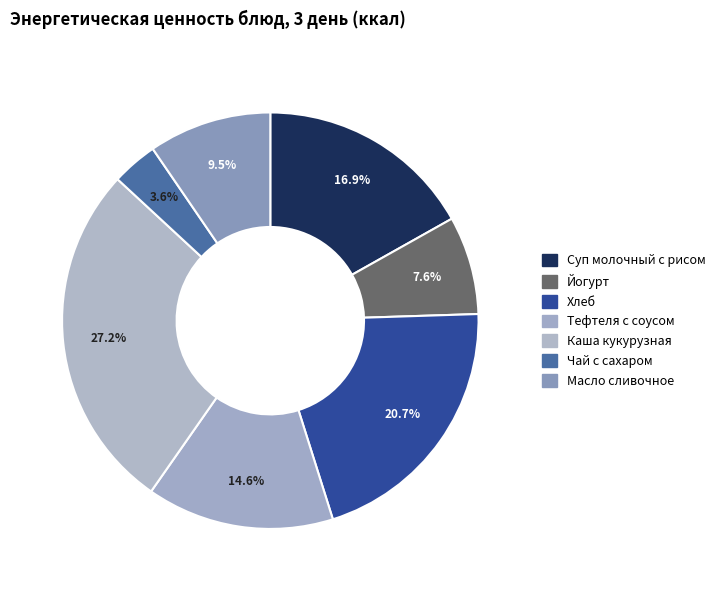

Which has a higher value, Хлеб or Тефтеля с соусом?

Хлеб